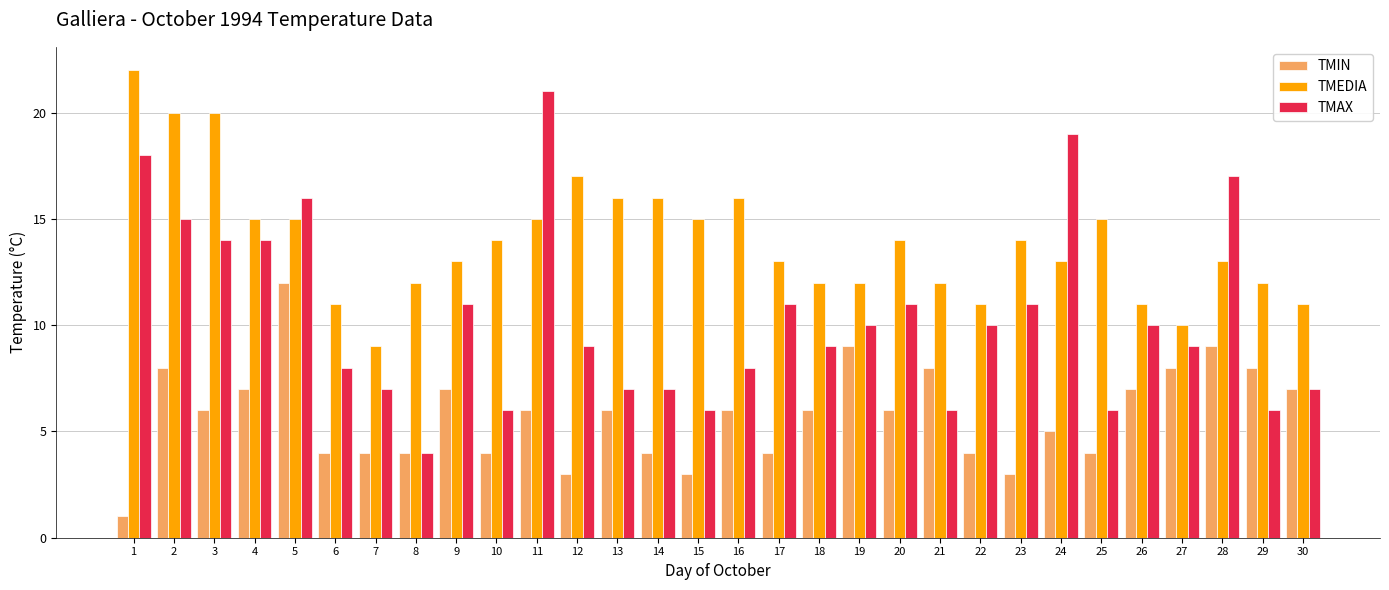

Rank the series by their average value, from highest to lowest.

TMEDIA, TMAX, TMIN